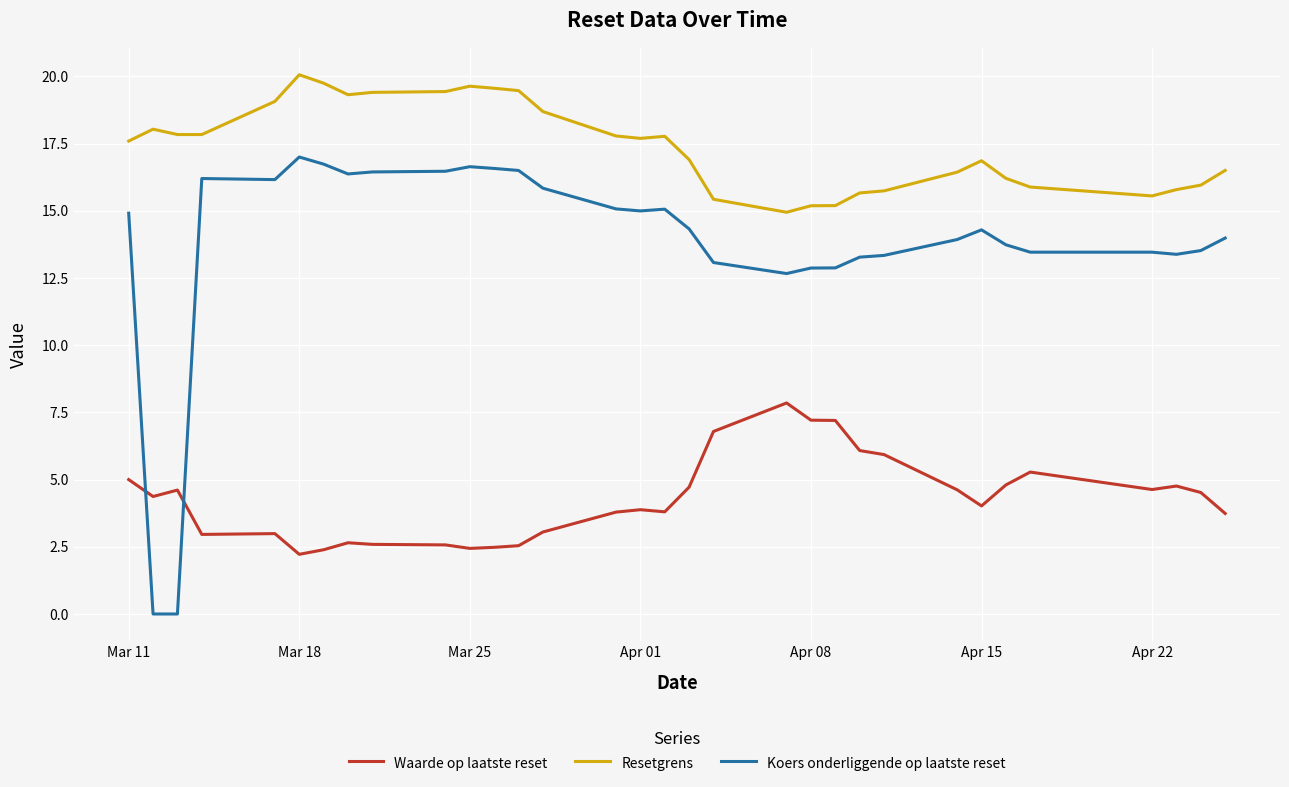

Which series has the widest spread of values?

Koers onderliggende op laatste reset